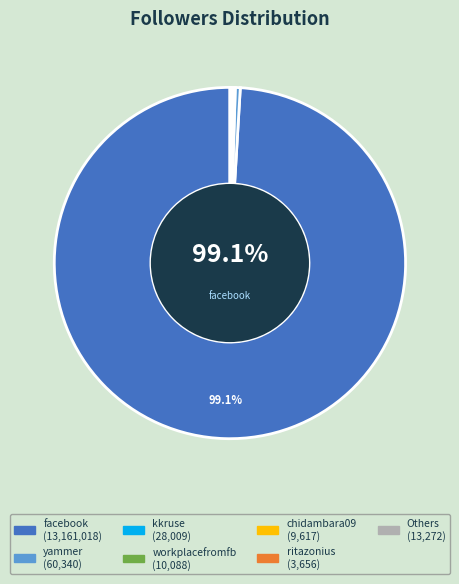

Does any single category account for the majority?

Yes